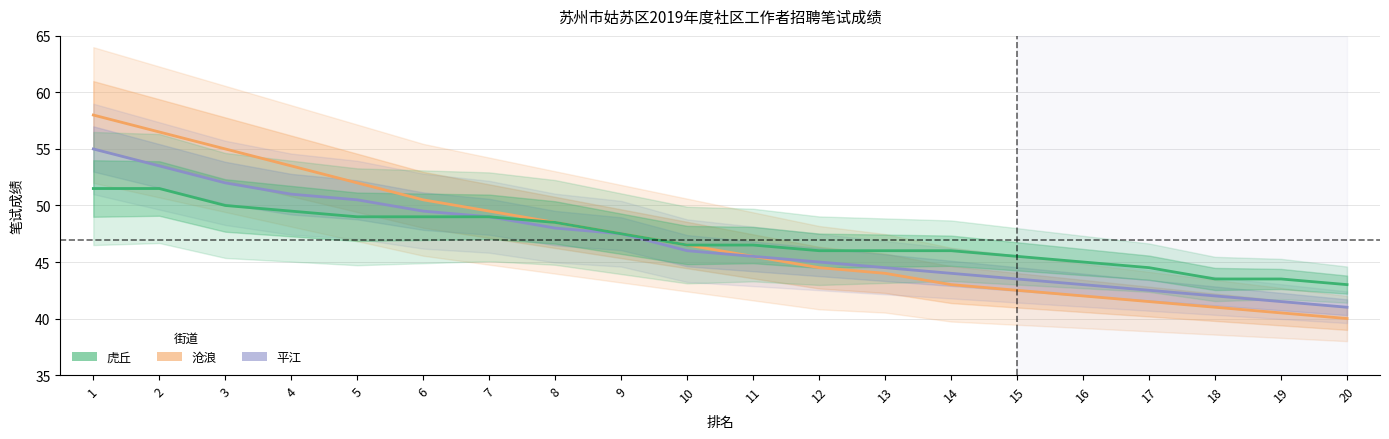

How many lines are shown in the chart?

3